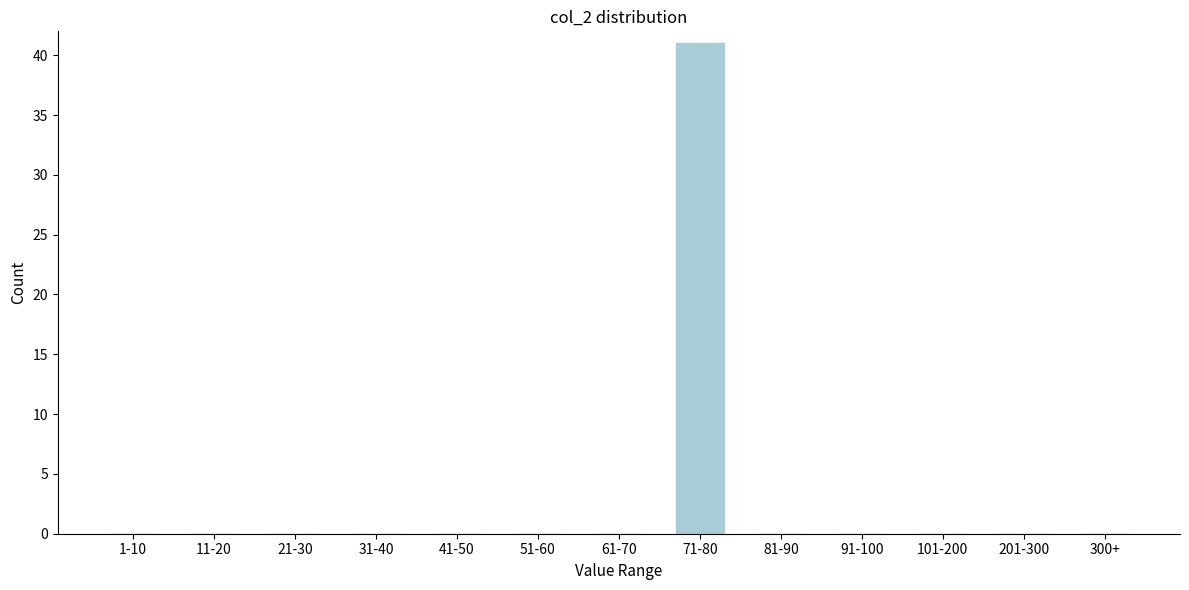

Reading left to right, list all the values displayed in this chart.

1-10=0	11-20=0	21-30=0	31-40=0	41-50=0	51-60=0	61-70=0	71-80=41	81-90=0	91-100=0	101-200=0	201-300=0	300+=0